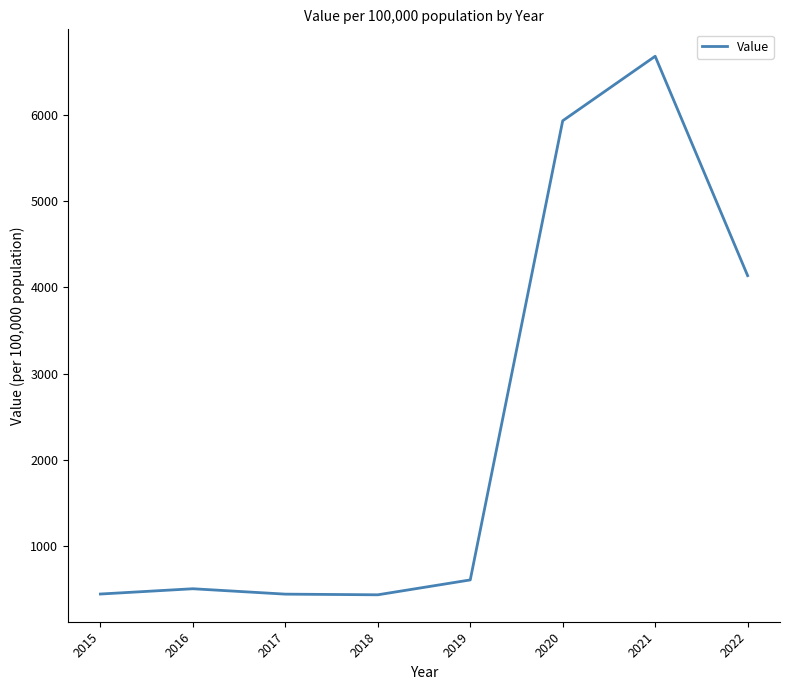

True or false: there are more than 2 points higher than both neighbors.

False